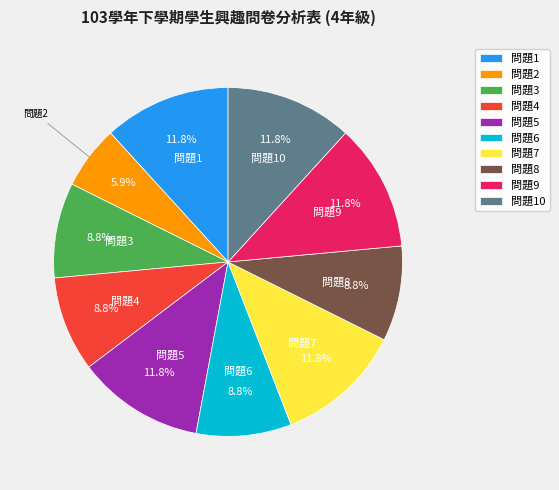

Which category has the smallest portion of the pie?

問題2